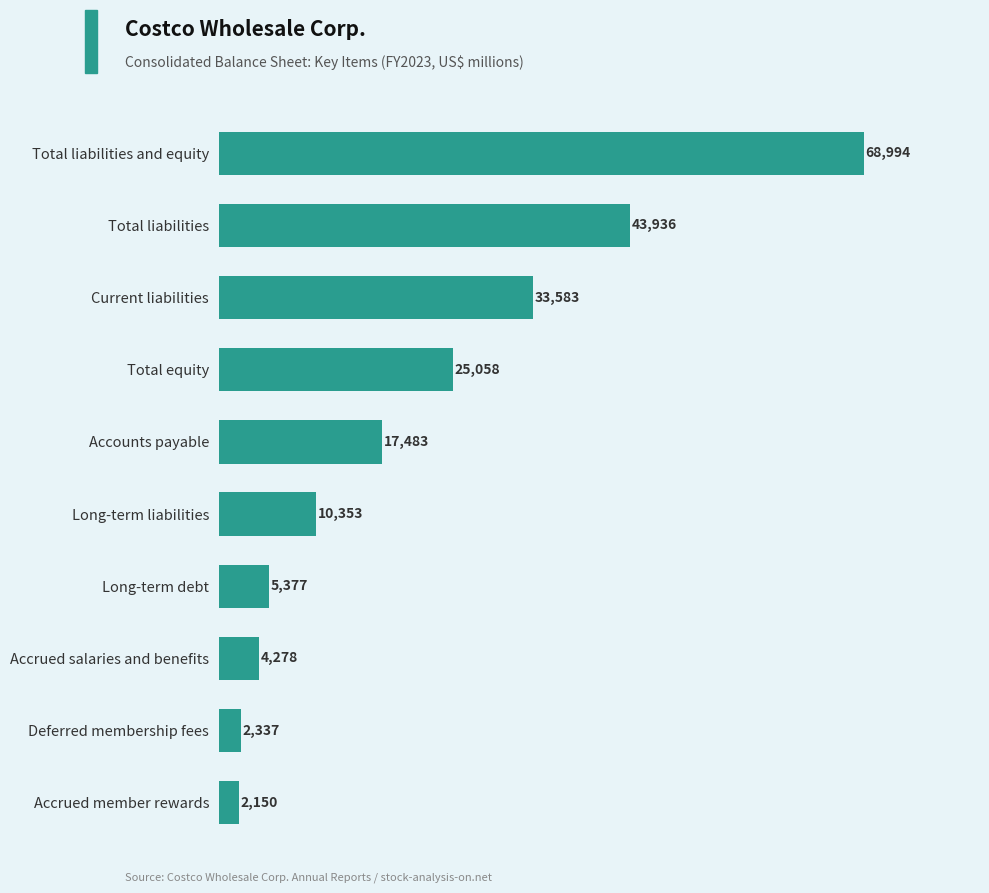

The value at Long-term debt is 8462. True or false?

False